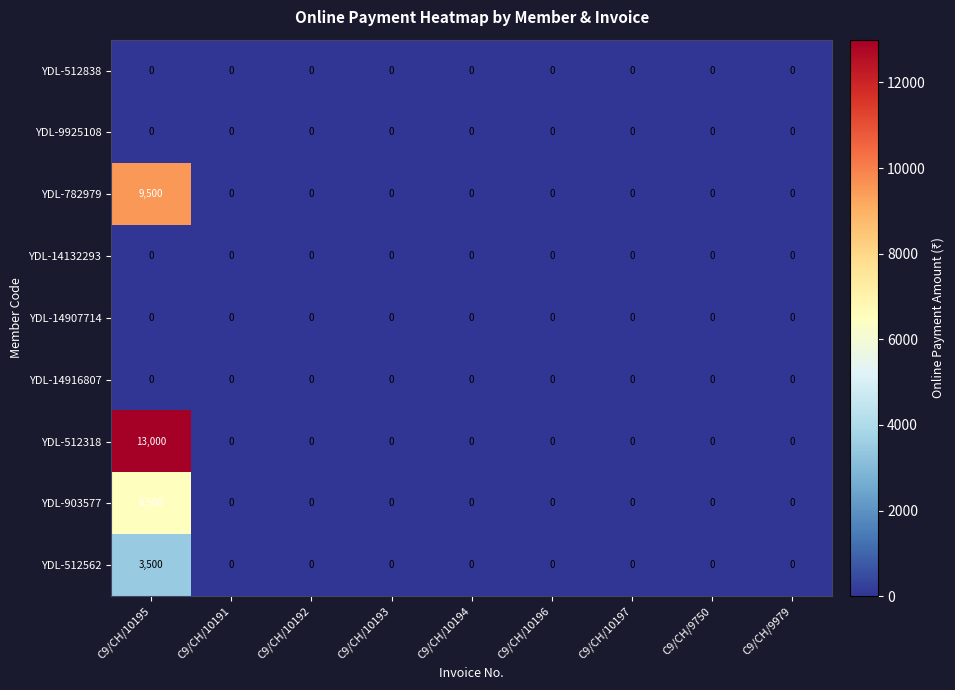

Which label corresponds to the largest value in the chart?

C9/CH/10195